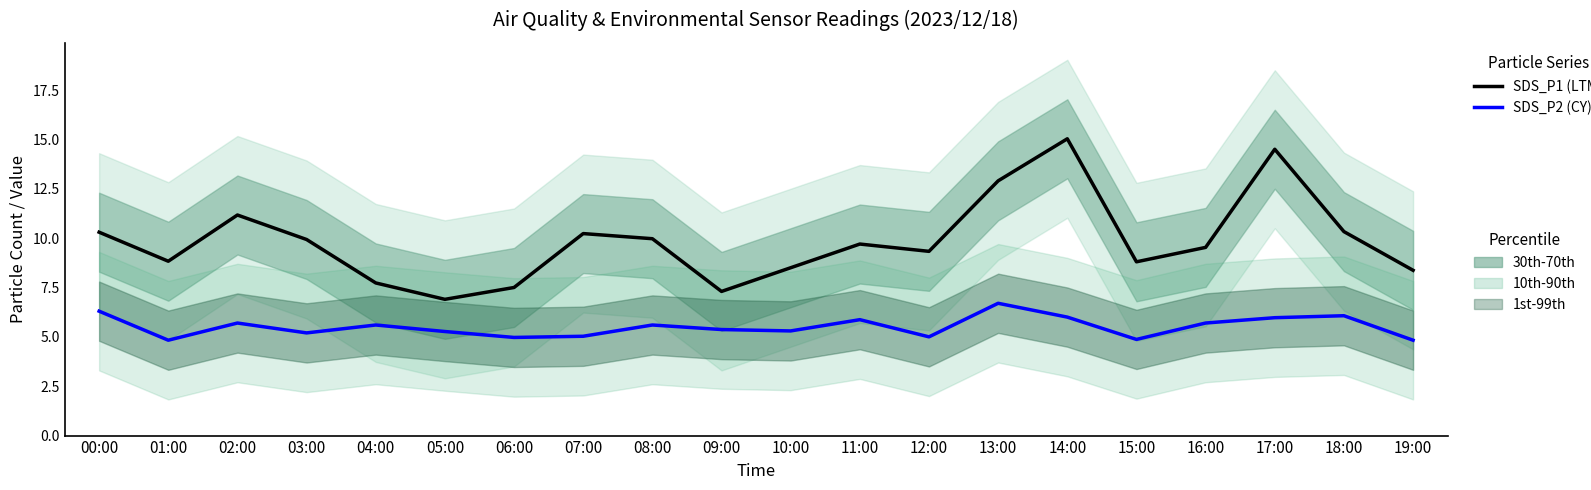

The value of SDS_P2 (CY) at 15:00 is 4.9. True or false?

True